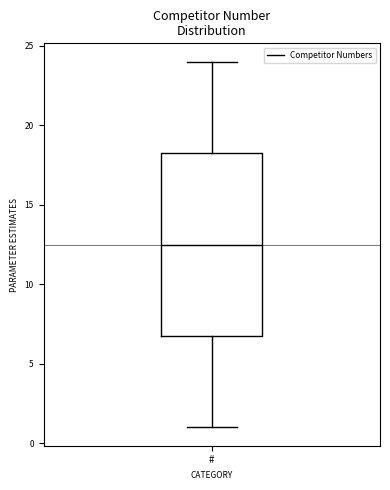

Where is the lower edge of the box for # on the y-axis? The values are not printed on the chart, so give them approximately, as read against the axis.

7.0